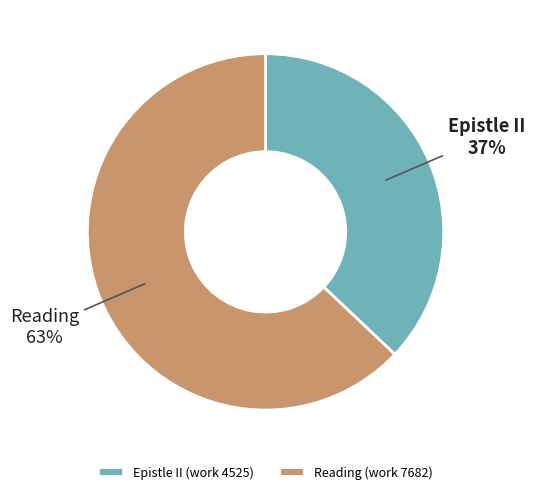

Which category has the smallest portion of the pie?

Epistle II (work 4525)